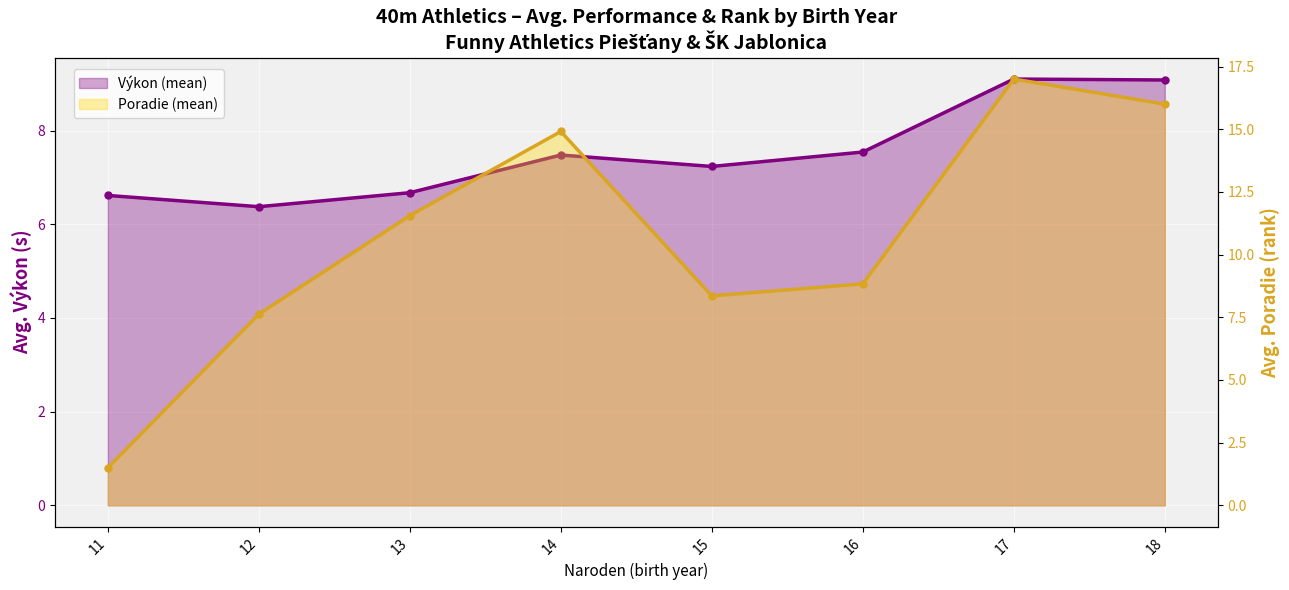

What are all the series names shown in the legend?

Výkon (mean), Poradie (mean)